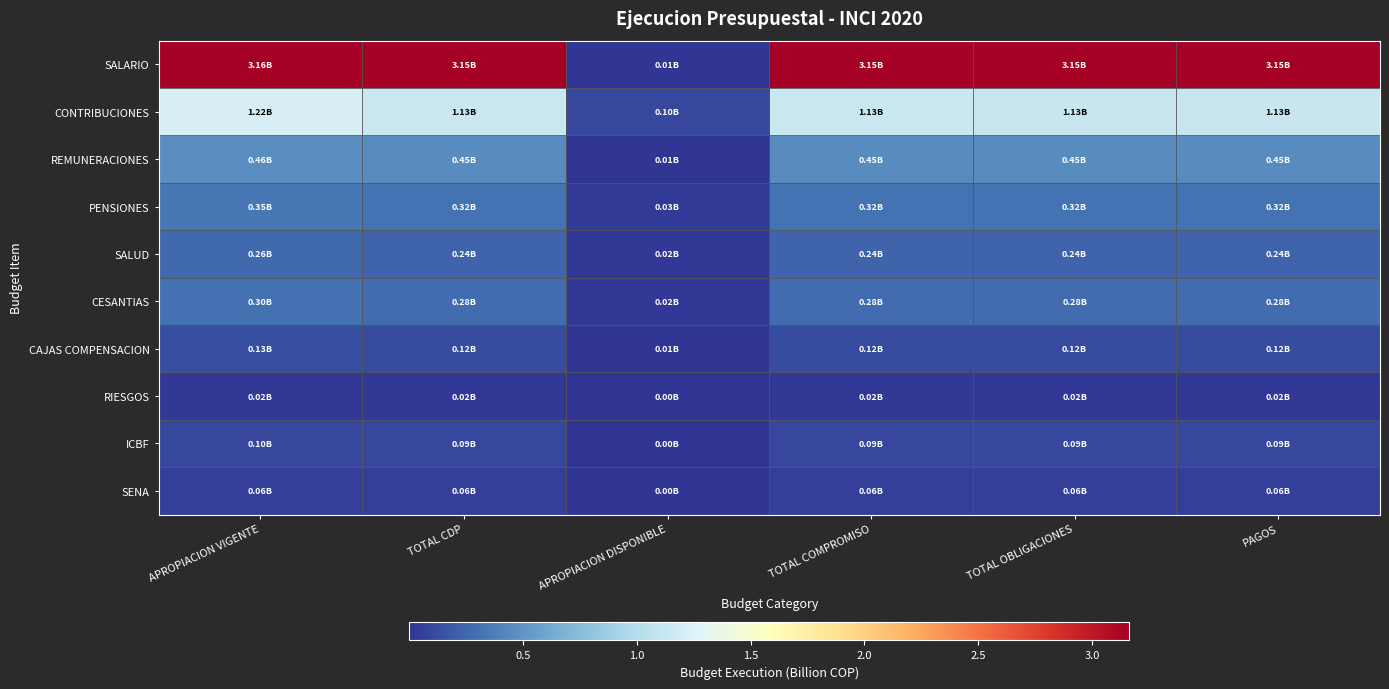

At which category does the chart reach its minimum across all series?

APROPIACION DISPONIBLE